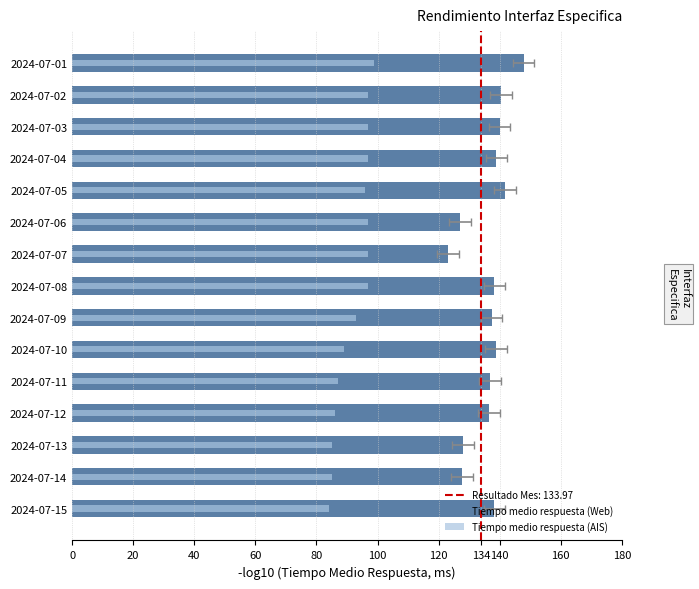

Between 2024-07-13 and 2024-07-15, which series saw the biggest shift?

Tiempo medio respuesta (Web)